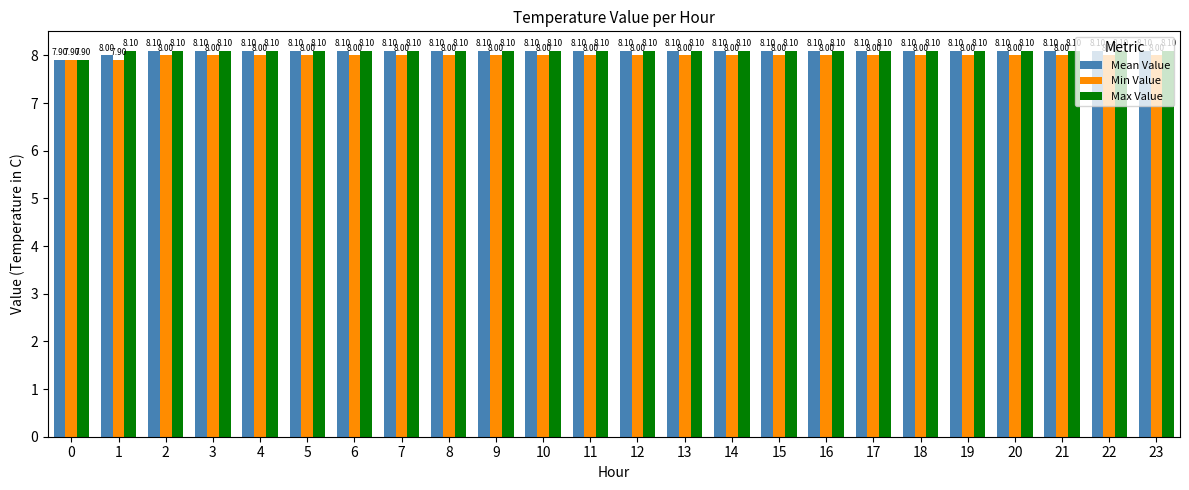

At how many categories does at least one series exceed 8?

23